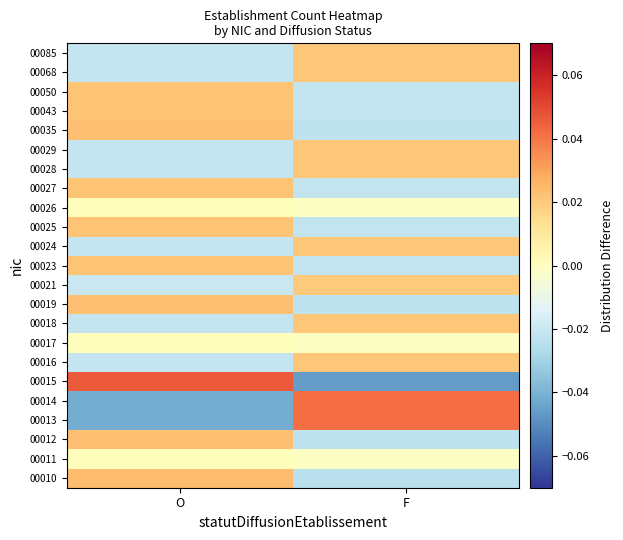

Reading right to left, transcribe all the data shown in this chart.

00010: F=-0.0	O=0.0
00011: F=-0.0	O=0.0
00012: F=-0.0	O=0.0
00013: F=0.0	O=-0.0
00014: F=0.0	O=-0.0
00015: F=-0.0	O=0.0
00016: F=0.0	O=-0.0
00017: F=-0.0	O=0.0
00018: F=0.0	O=-0.0
00019: F=-0.0	O=0.0
00021: F=0.0	O=-0.0
00023: F=-0.0	O=0.0
00024: F=0.0	O=-0.0
00025: F=-0.0	O=0.0
00026: F=-0.0	O=0.0
00027: F=-0.0	O=0.0
00028: F=0.0	O=-0.0
00029: F=0.0	O=-0.0
00035: F=-0.0	O=0.0
00043: F=-0.0	O=0.0
00050: F=-0.0	O=0.0
00068: F=0.0	O=-0.0
00085: F=0.0	O=-0.0